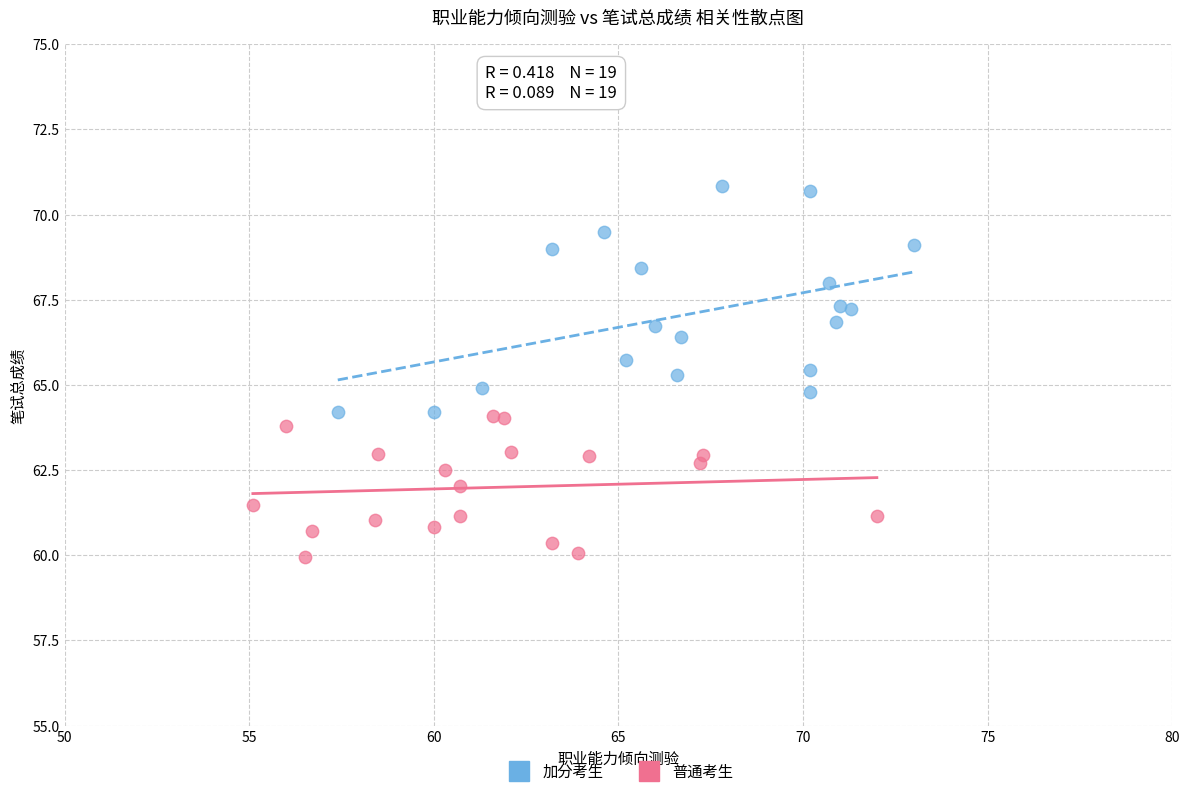

Which series has the widest spread of Y values?

加分考生